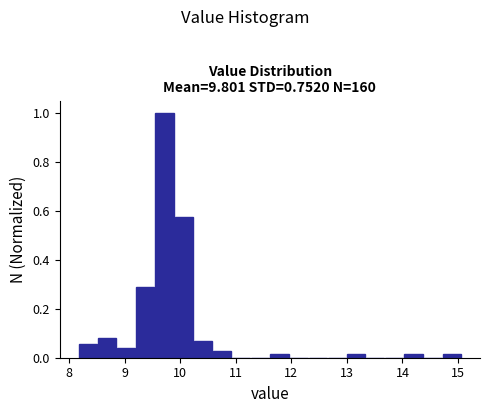

Around what value on the x-axis is the tallest bar? Give the approximate position of its centre, as read against the axis.

9.7